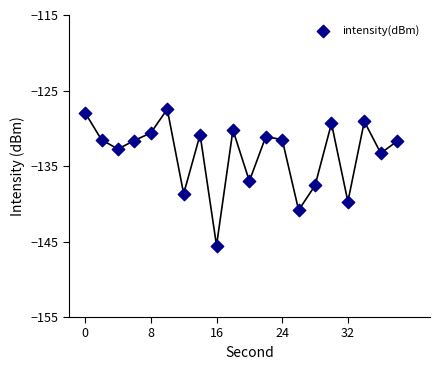

What is the range of Y values (max minus min)?

18.1